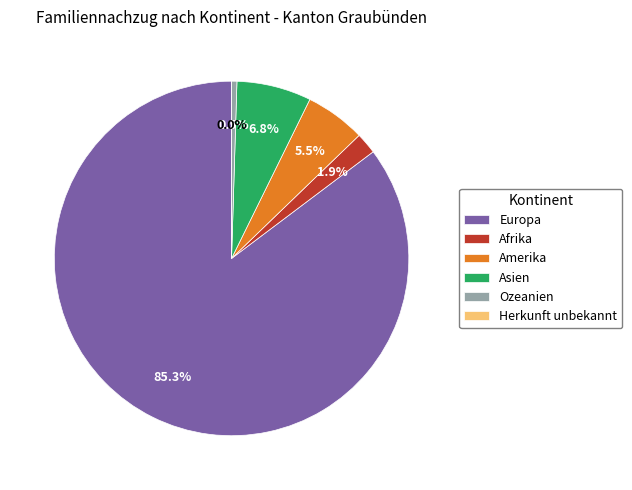

How much of the chart is everything except Herkunft unbekannt?

100.0%